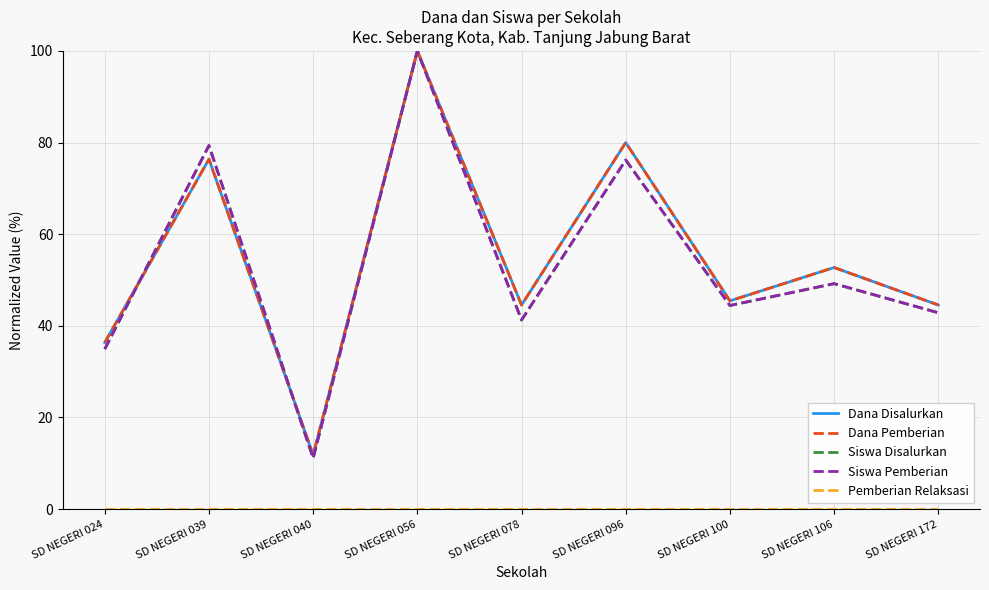

Between which two adjacent categories do Dana Disalurkan and Siswa Disalurkan first intersect?

SD NEGERI 024 and SD NEGERI 039